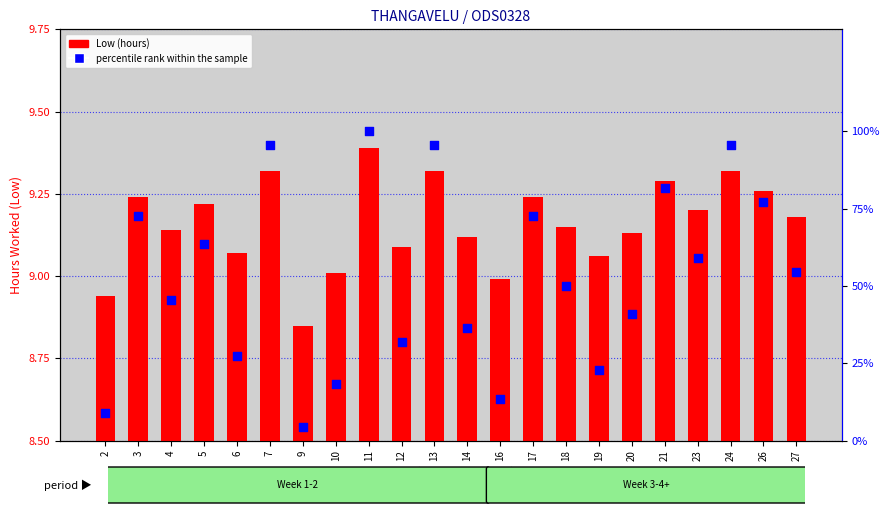

Which series contains the lowest Y value?

percentile rank within the sample